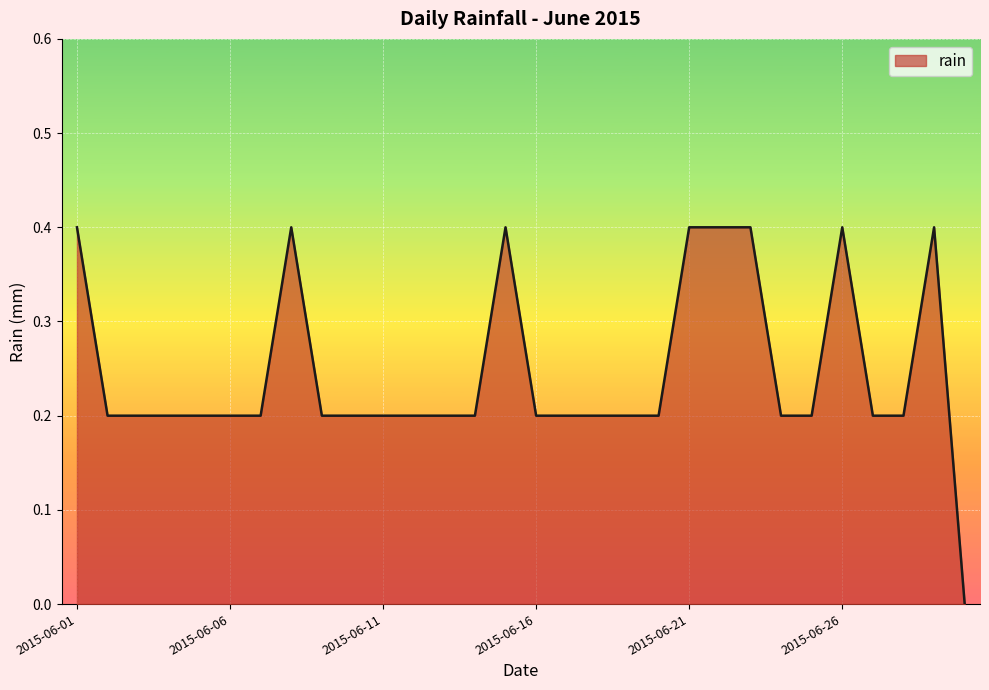

Reading right to left, list all the values displayed in this chart.

0.0	0.4	0.2	0.2	0.4	0.2	0.2	0.4	0.4	0.4	0.2	0.2	0.2	0.2	0.2	0.4	0.2	0.2	0.2	0.2	0.2	0.2	0.4	0.2	0.2	0.2	0.2	0.2	0.2	0.4